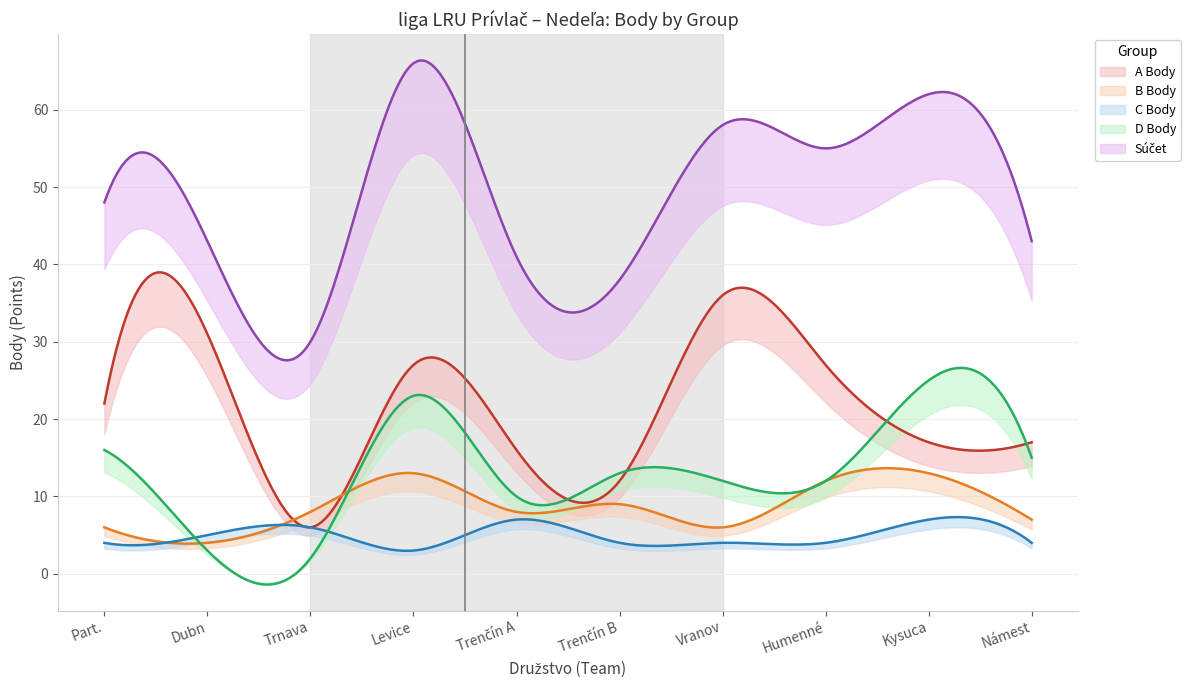

How many lines are shown in the chart?

5